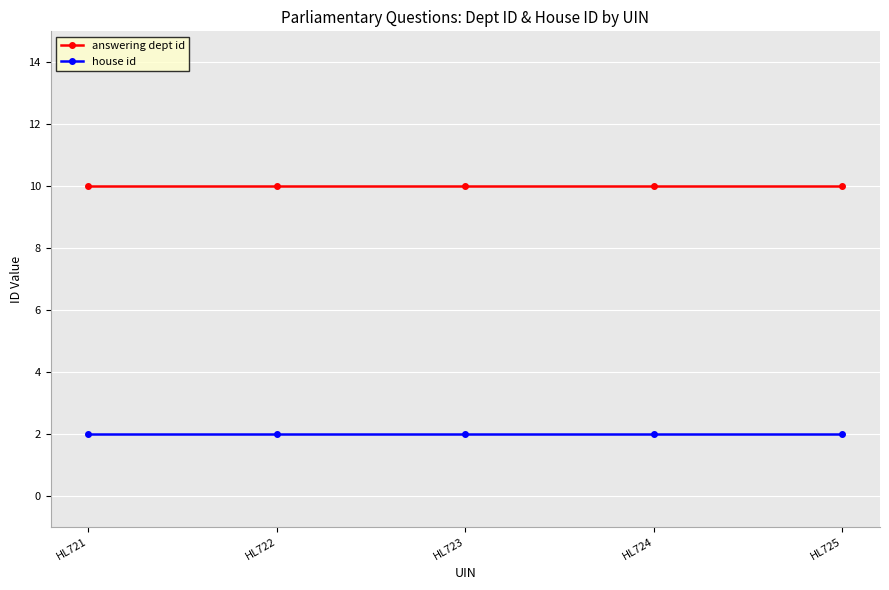

Is the value of house id at HL721 greater than the value of answering dept id at HL725?

No